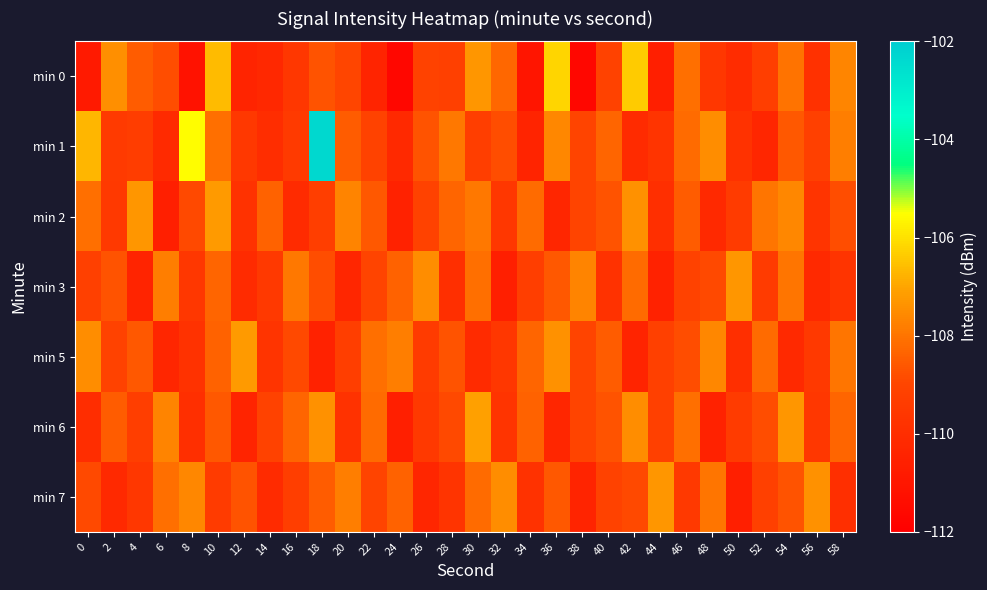

Which series has the widest spread of values?

min 1